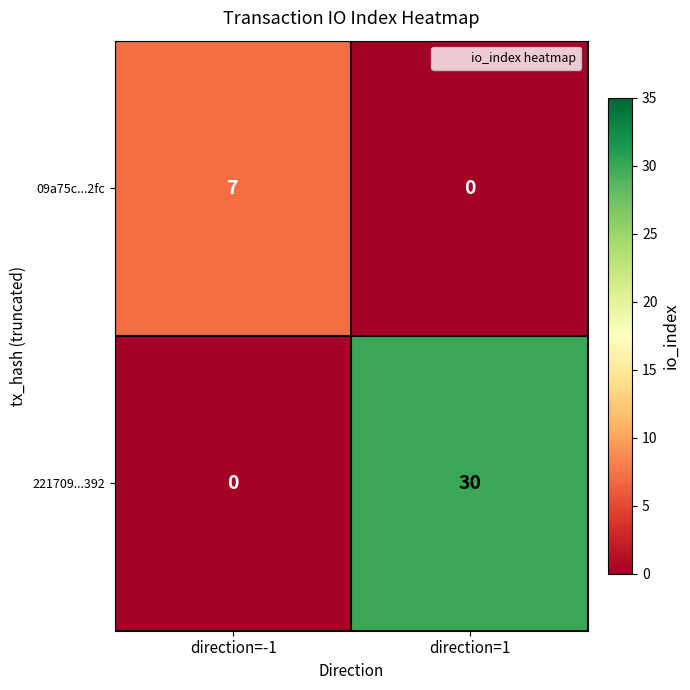

How many data points in 221709...392 are less than 30?

1